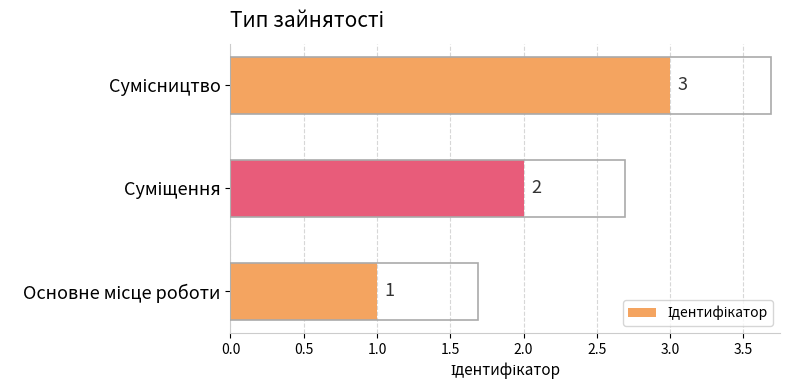

Count the values in the range 1 to 3.

3